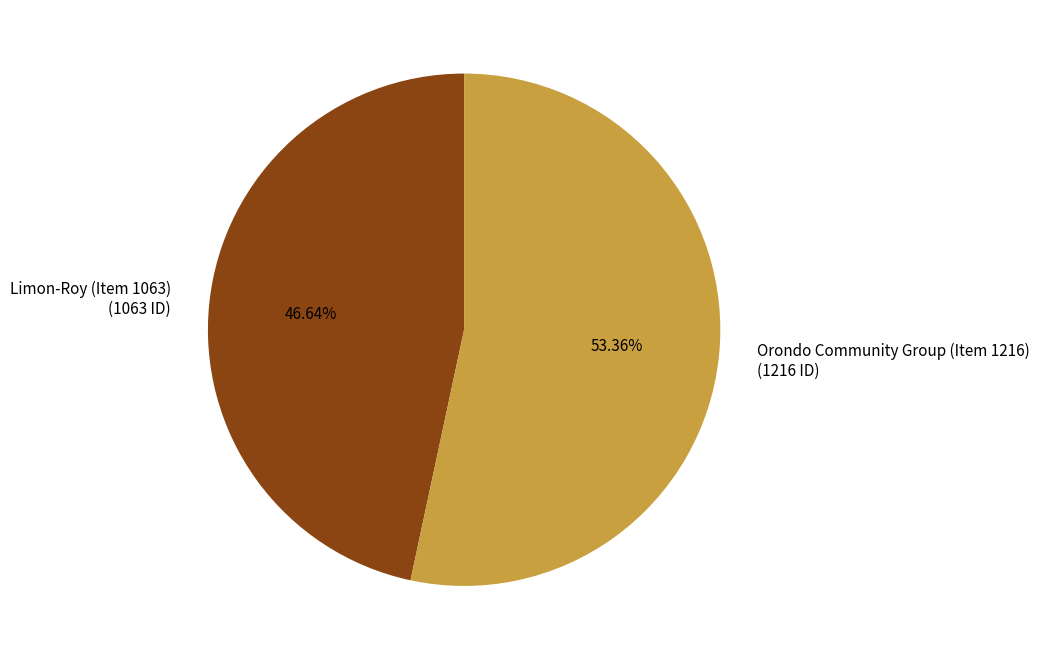

Is there a majority slice in this chart?

Yes